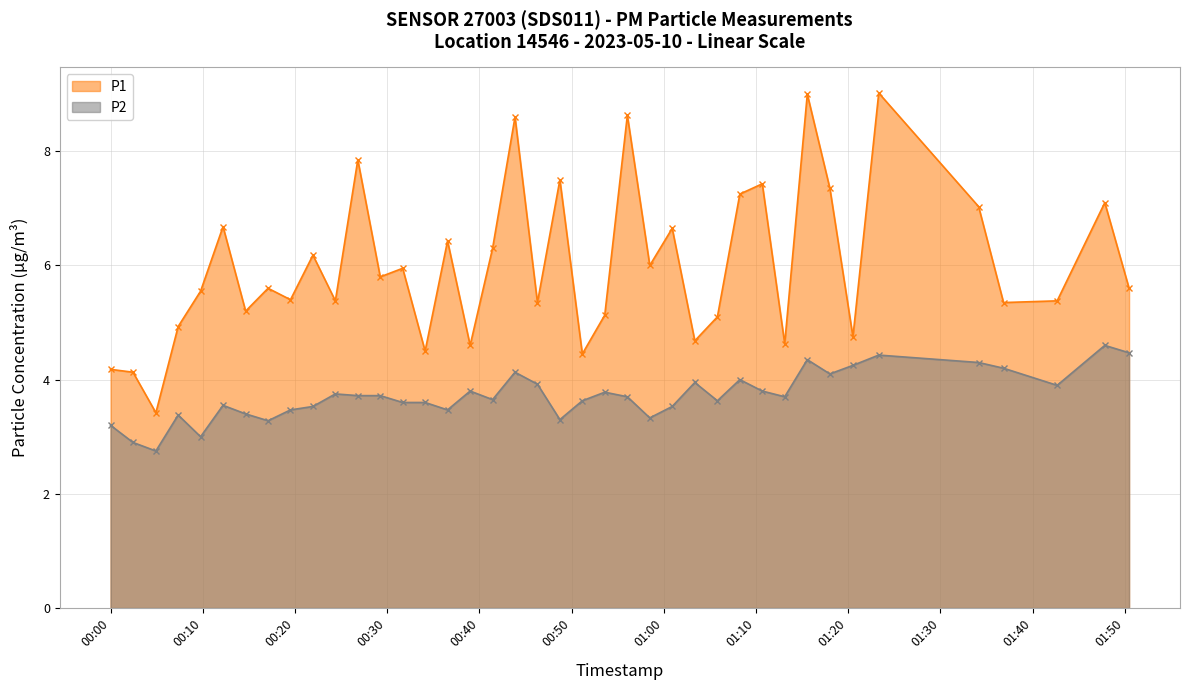

True or false: P1 and P2 cross at least once.

False